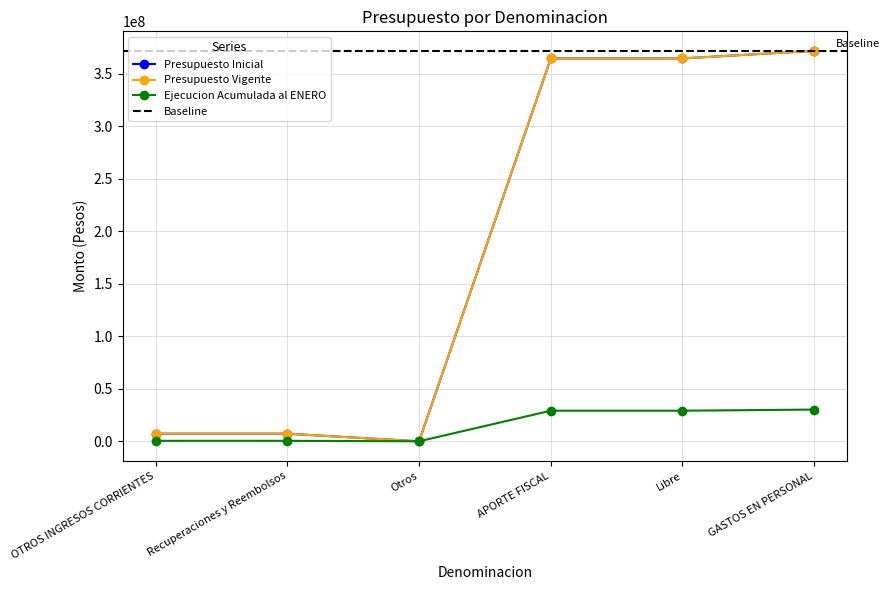

What is the value of the Presupuesto Vigente point at the 2nd from the left?

7206832